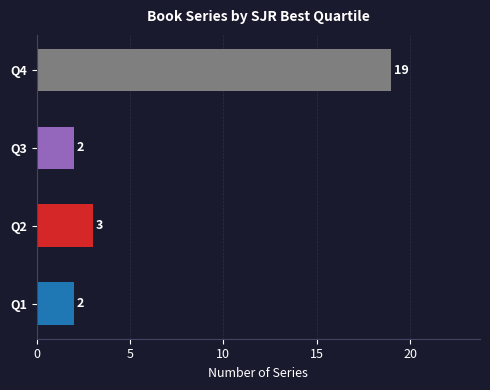

Reading bottom to top, transcribe all the data shown in this chart.

Q1=2	Q2=3	Q3=2	Q4=19